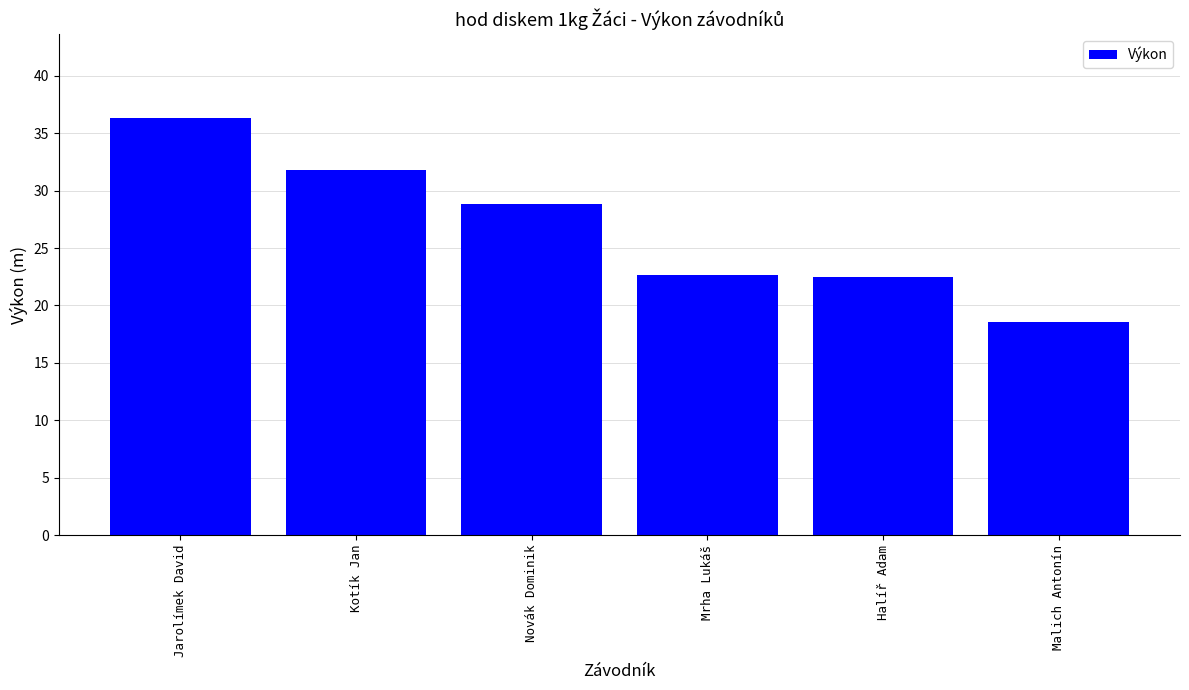

What is the greatest value displayed?

36.3